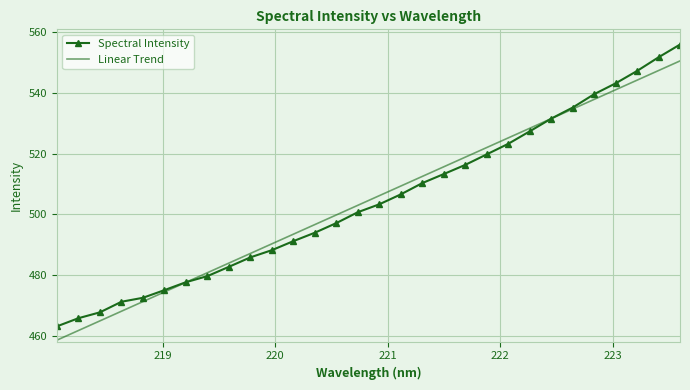

What is the highest value of the Linear Trend series?

550.5